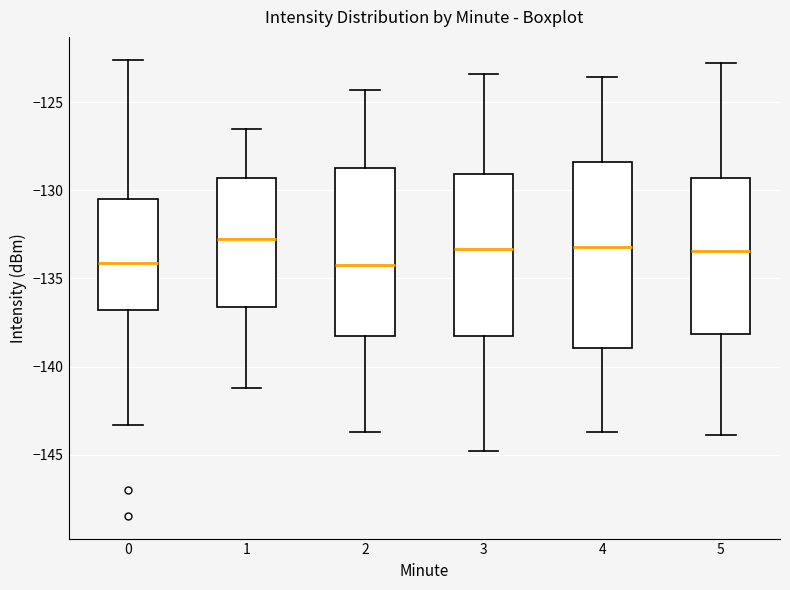

Which box is the tallest, from its lower edge to its upper edge?

4